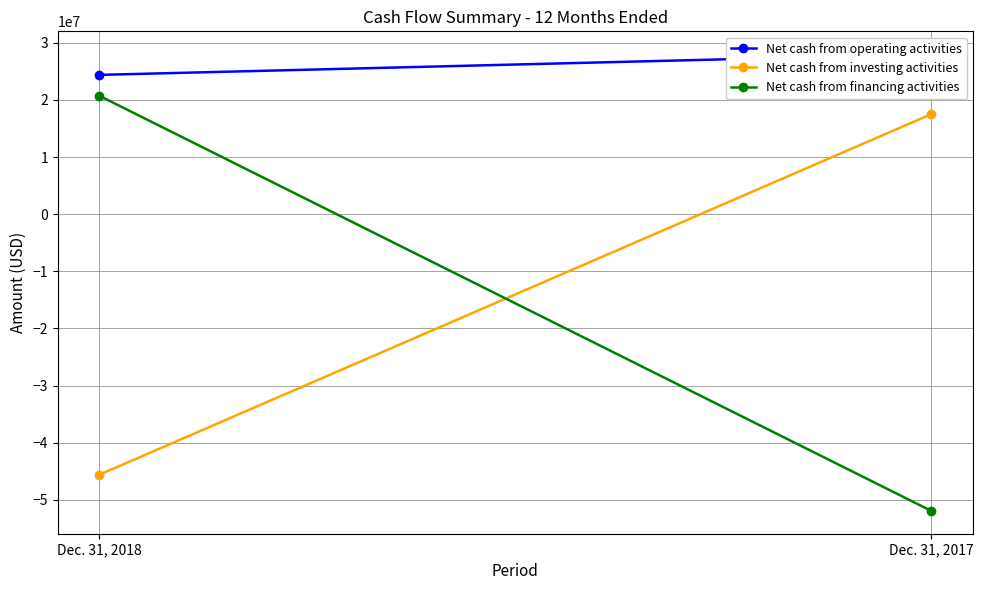

At which label is Net cash from financing activities closest to -15609032?

Dec. 31, 2018